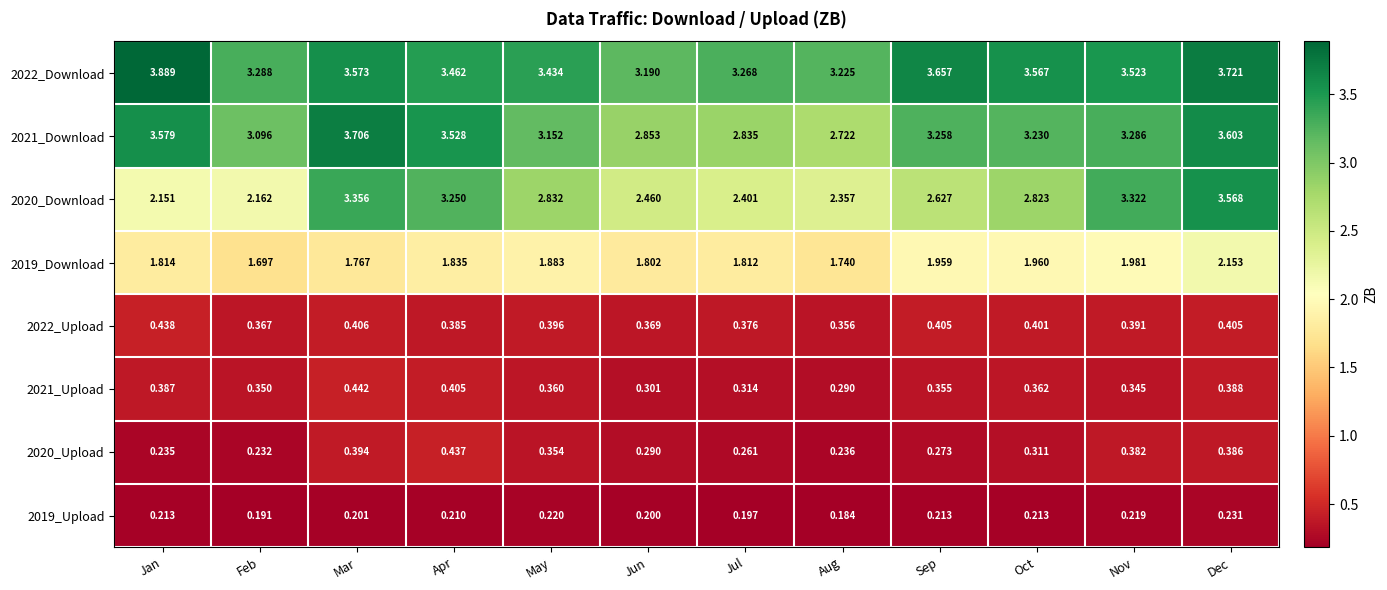

Which label corresponds to the smallest value in the chart?

Aug